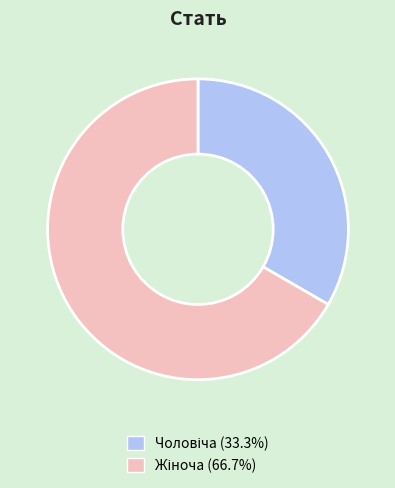

Does any single category account for the majority?

Yes